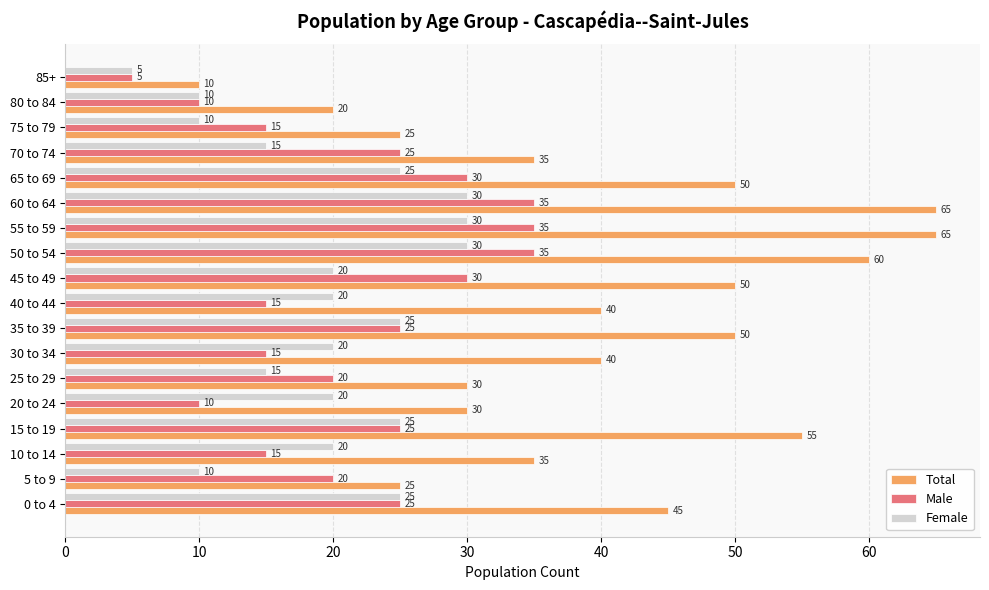

Read the Female value at 60 to 64, to the nearest 5.

30